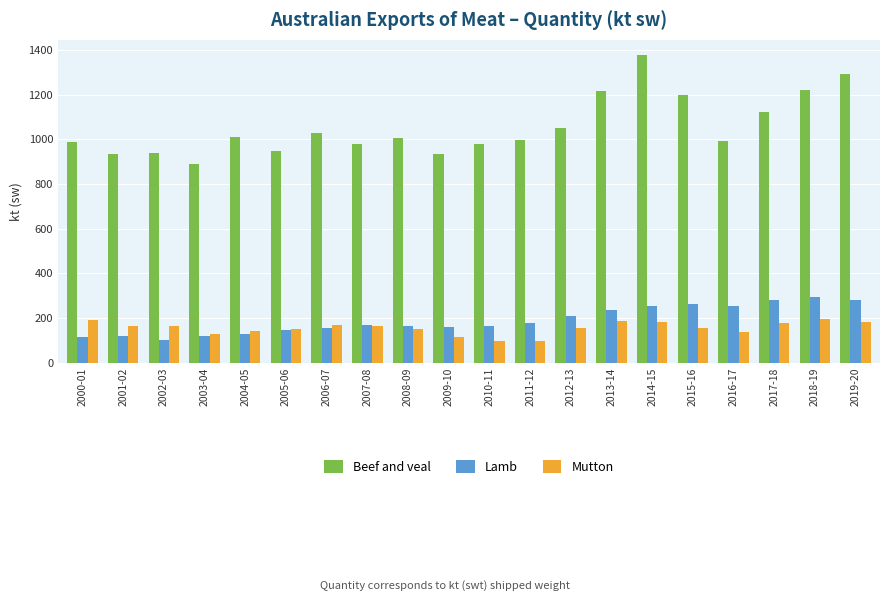

Does the chart contain any negative values?

No